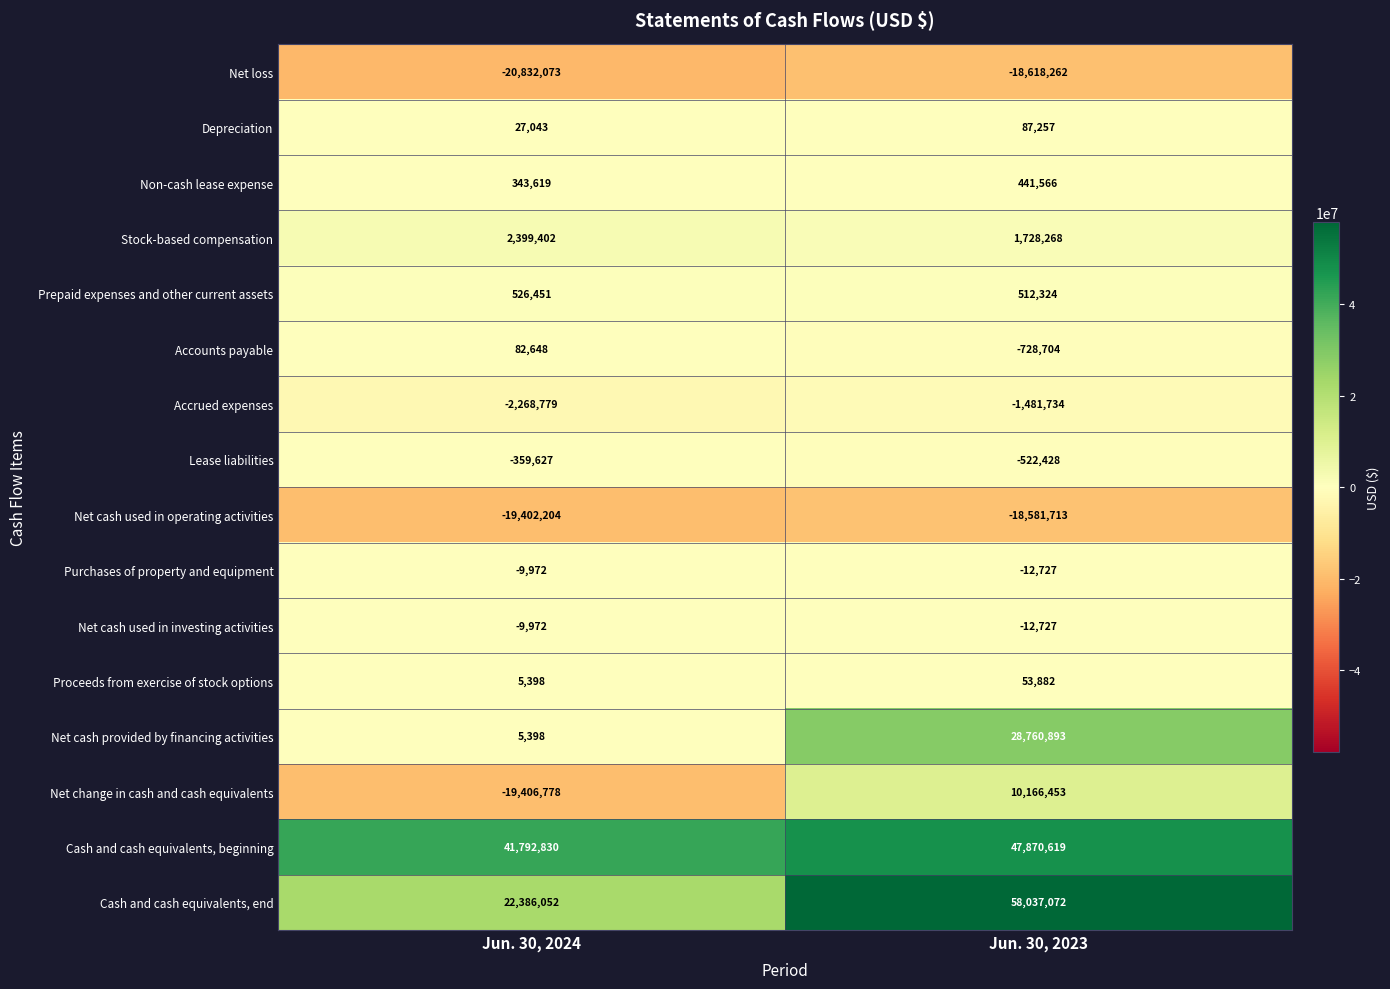

Which series has the largest total across all categories?

Cash and cash equivalents, beginning